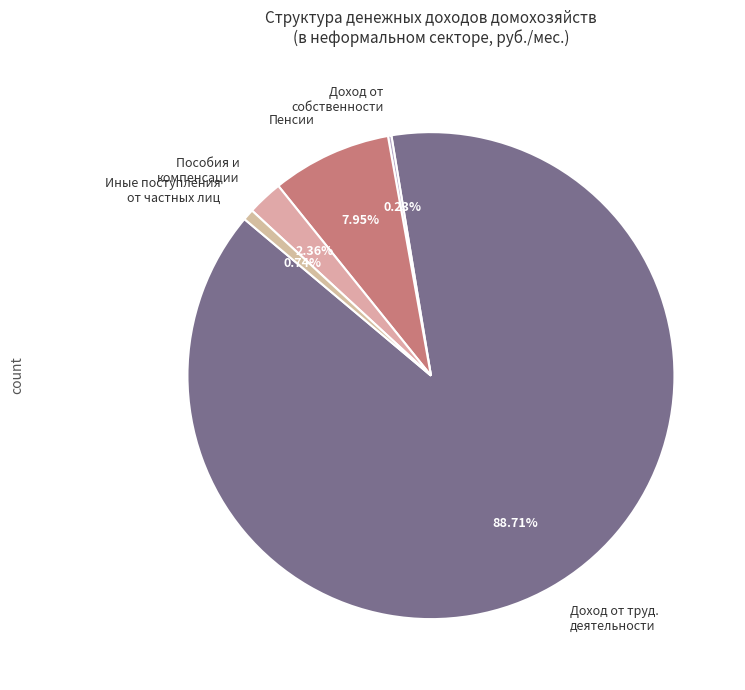

Do Пенсии and Пособия и компенсации together represent more than half of the pie?

No